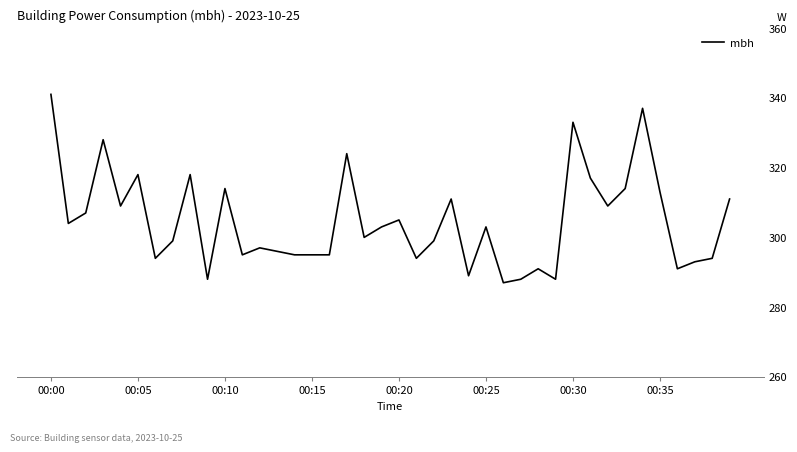

What is the greatest value displayed?

341